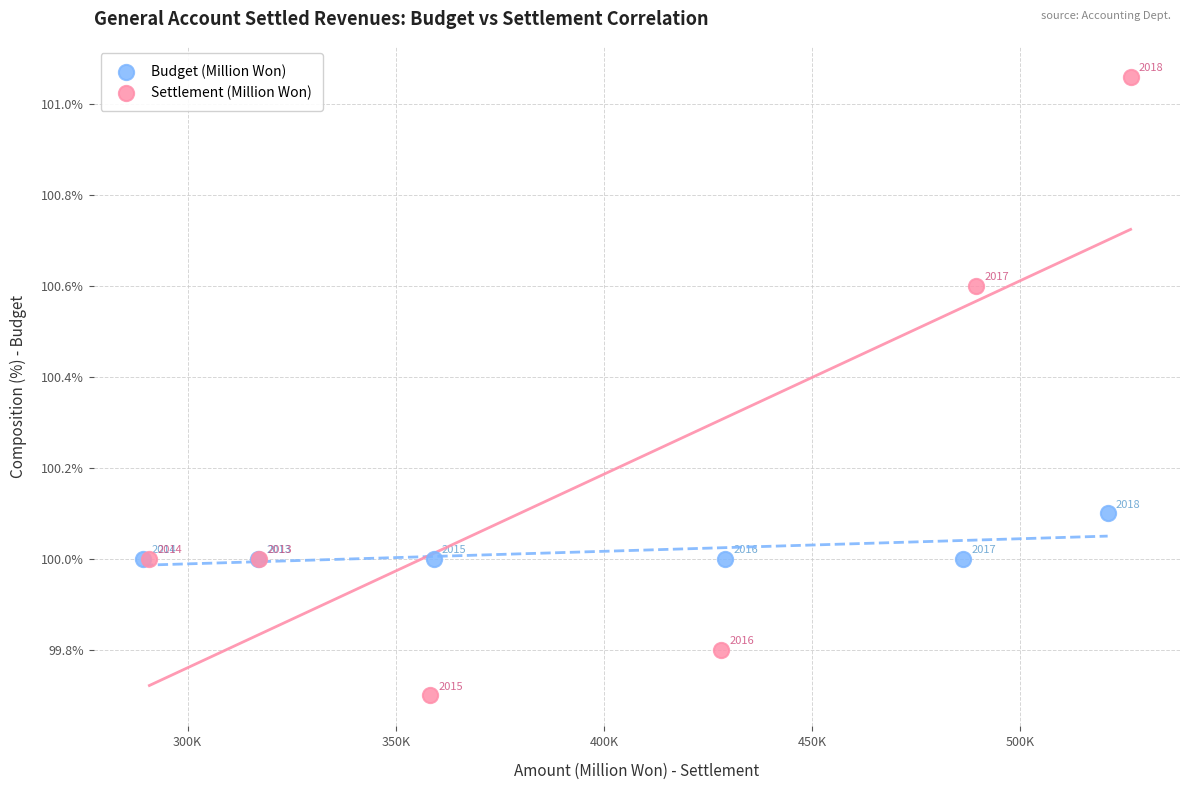

Which series has the widest spread of Y values?

Settlement (Million Won)